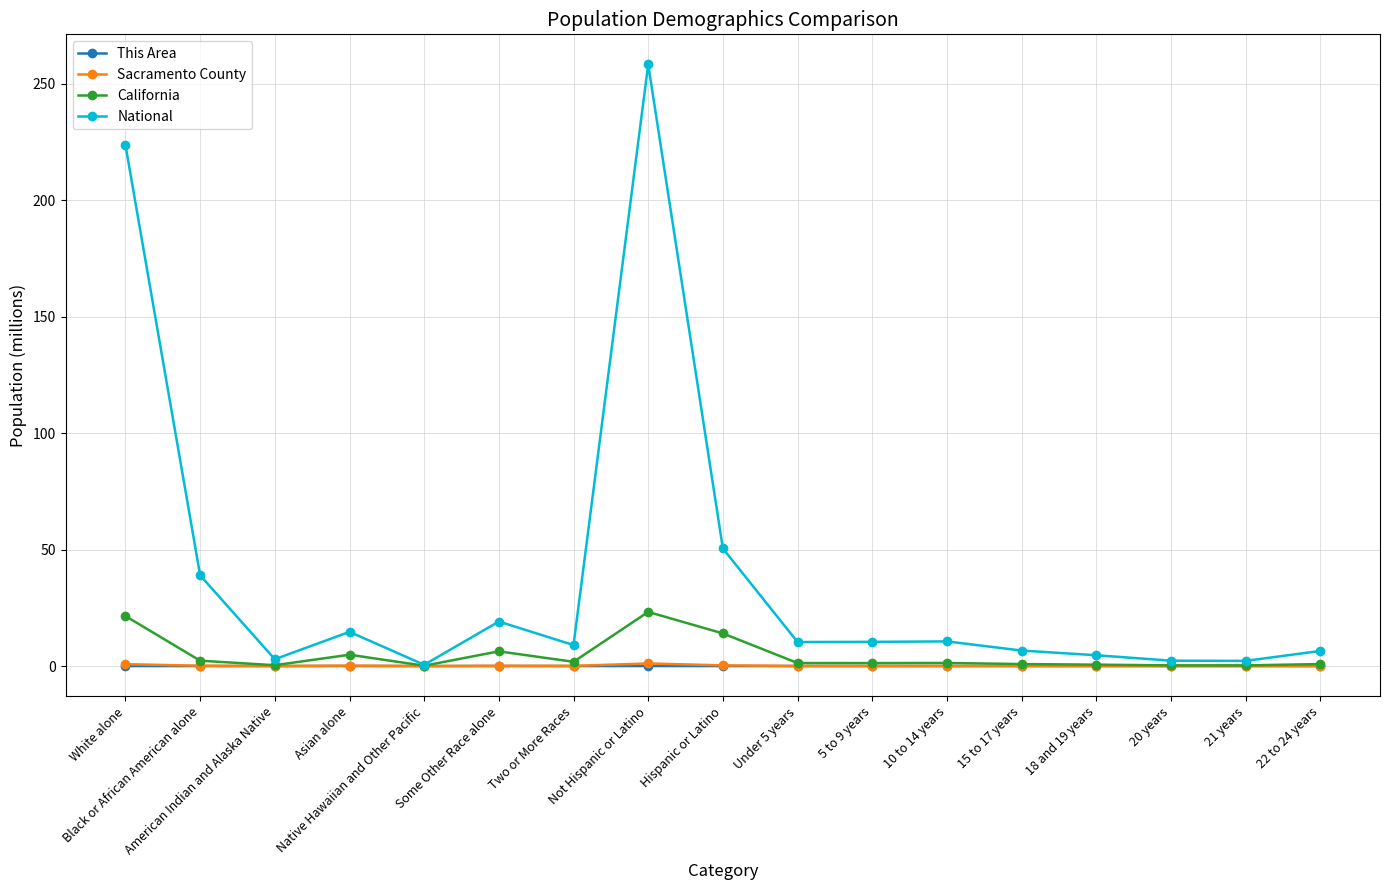

Does the chart have visible grid lines?

Yes